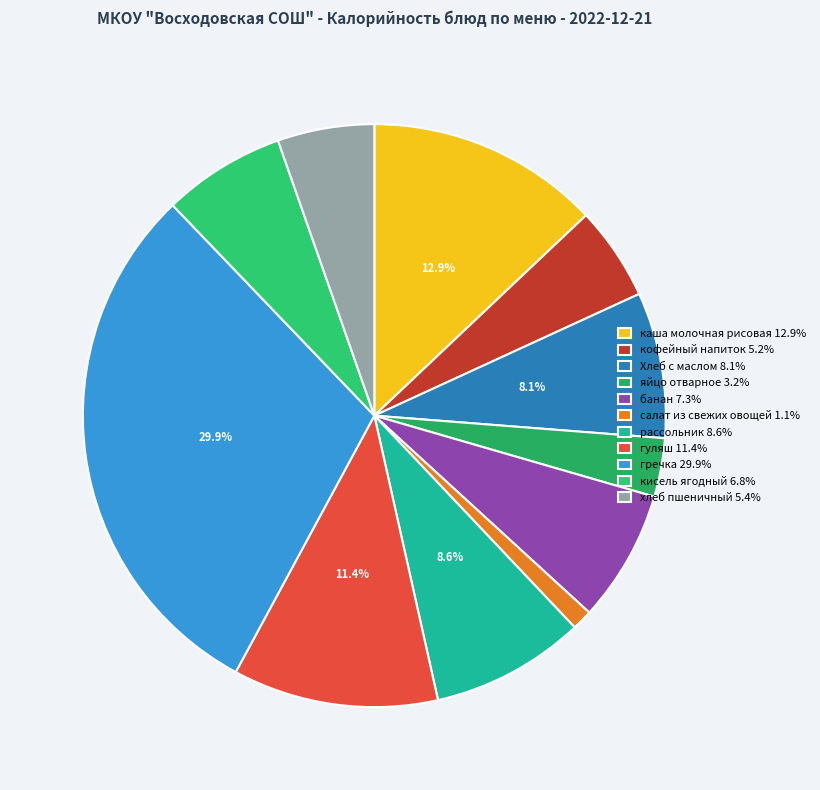

Count the number of slices in the pie.

11